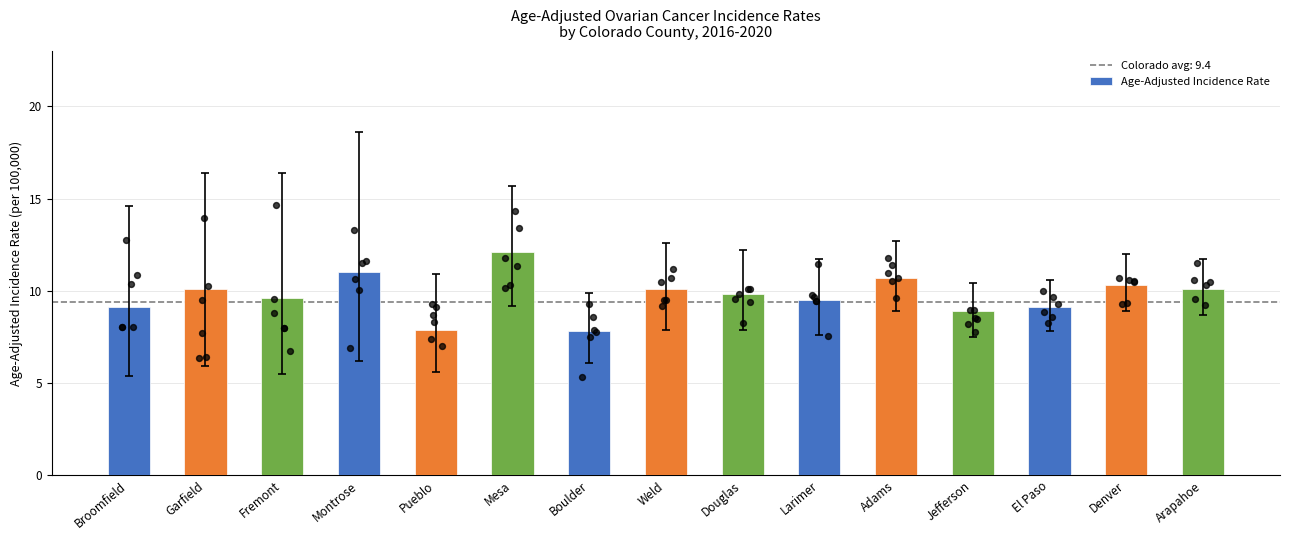

What is the ratio of the value at Garfield to the value at Douglas?

1.0